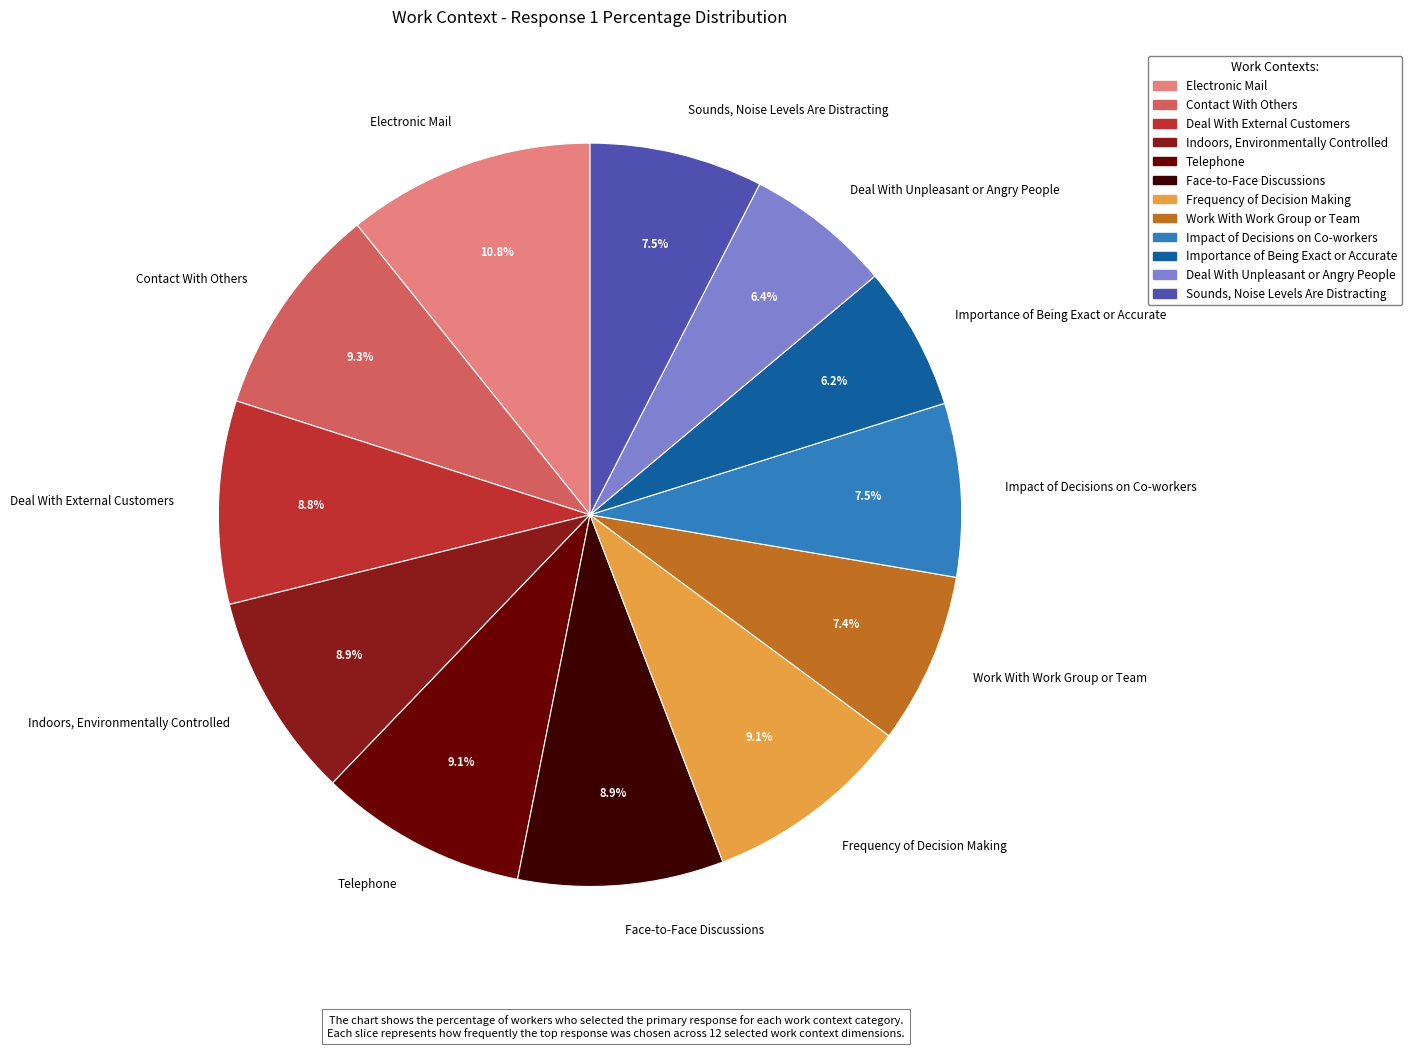

What percentage do Electronic Mail and Deal With External Customers together represent?

19.6%